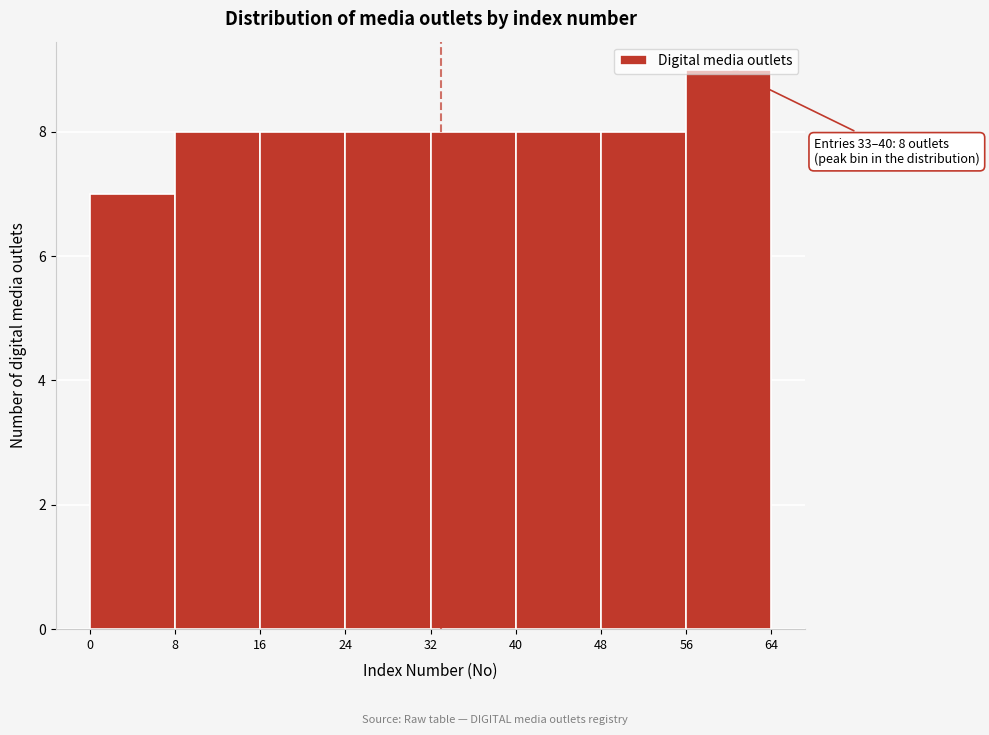

Which range on the x-axis has the tallest bar?

56 to 64